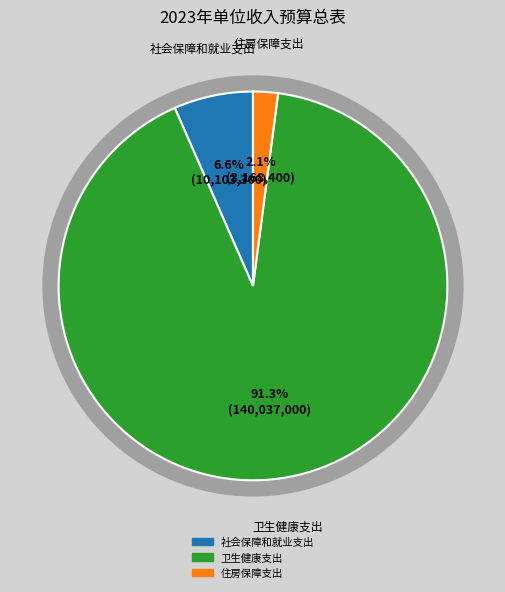

To the nearest percent, what is the difference between the largest and smallest slice percentages?

89%